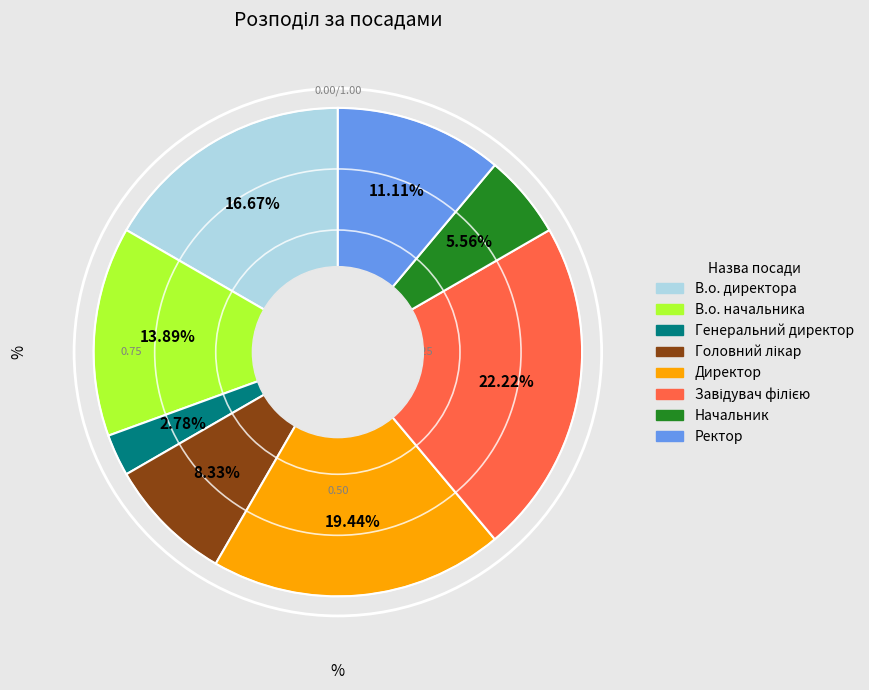

Does В.о. начальника account for over 50% of the chart?

No